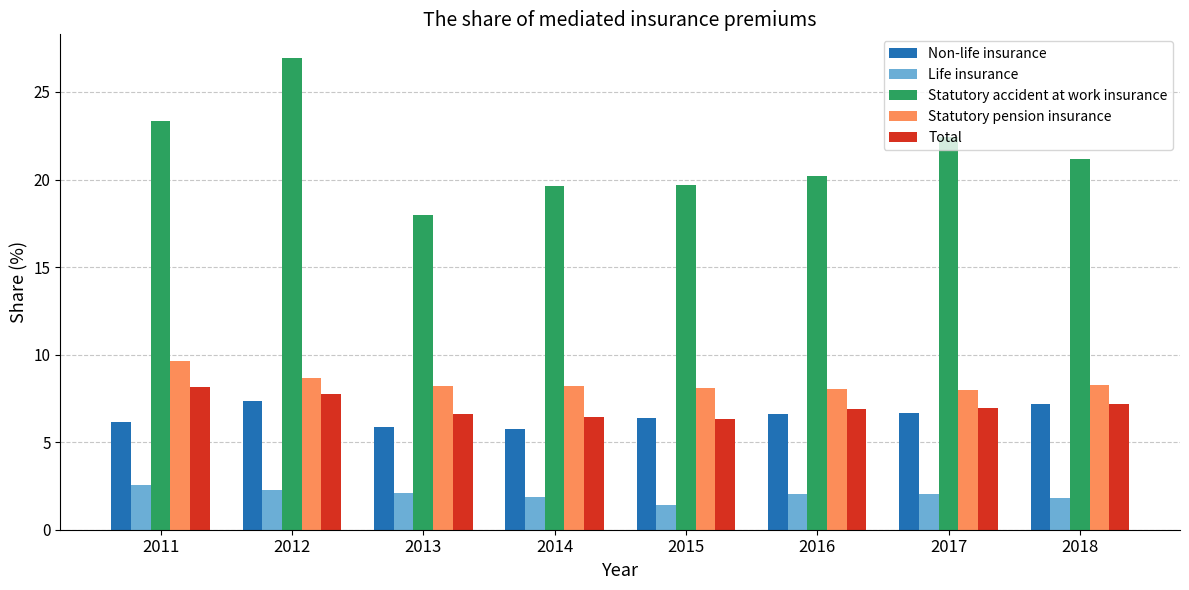

What is the total value across all series at 2012?

53.0